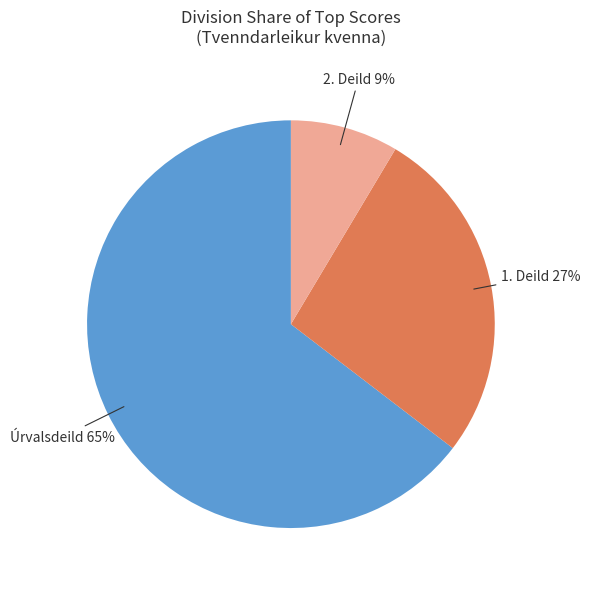

To the nearest percent, what is the average slice percentage?

33%